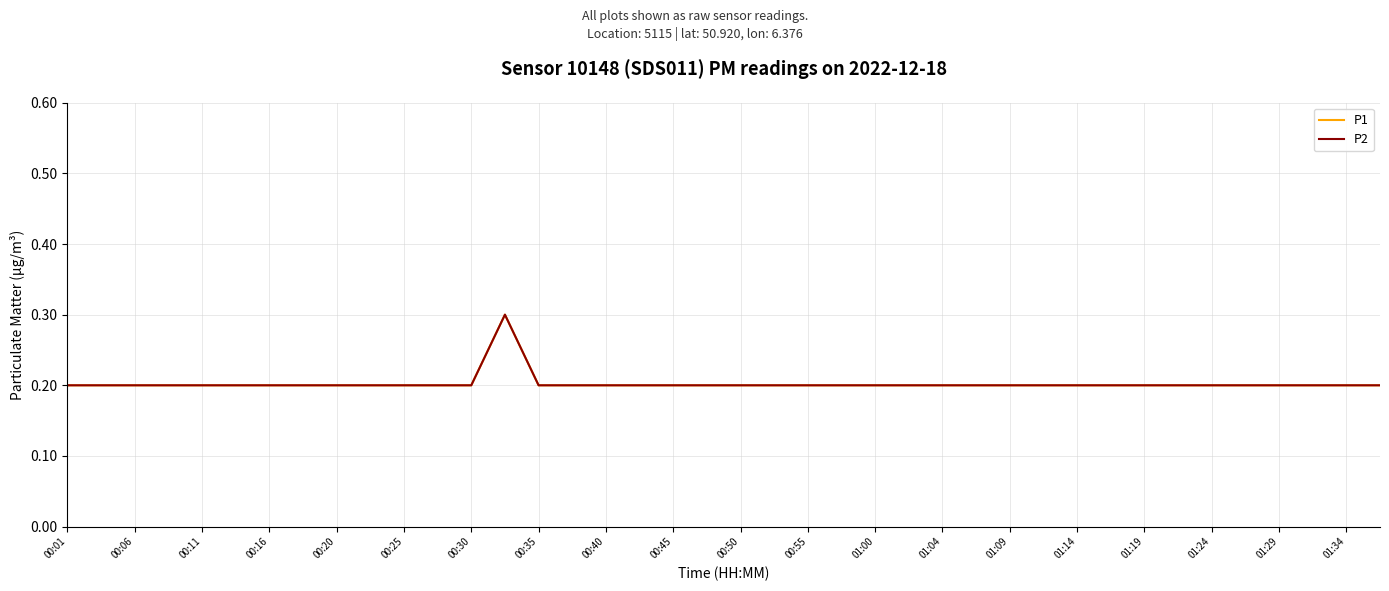

Is this an area chart (filled region under the line)?

No